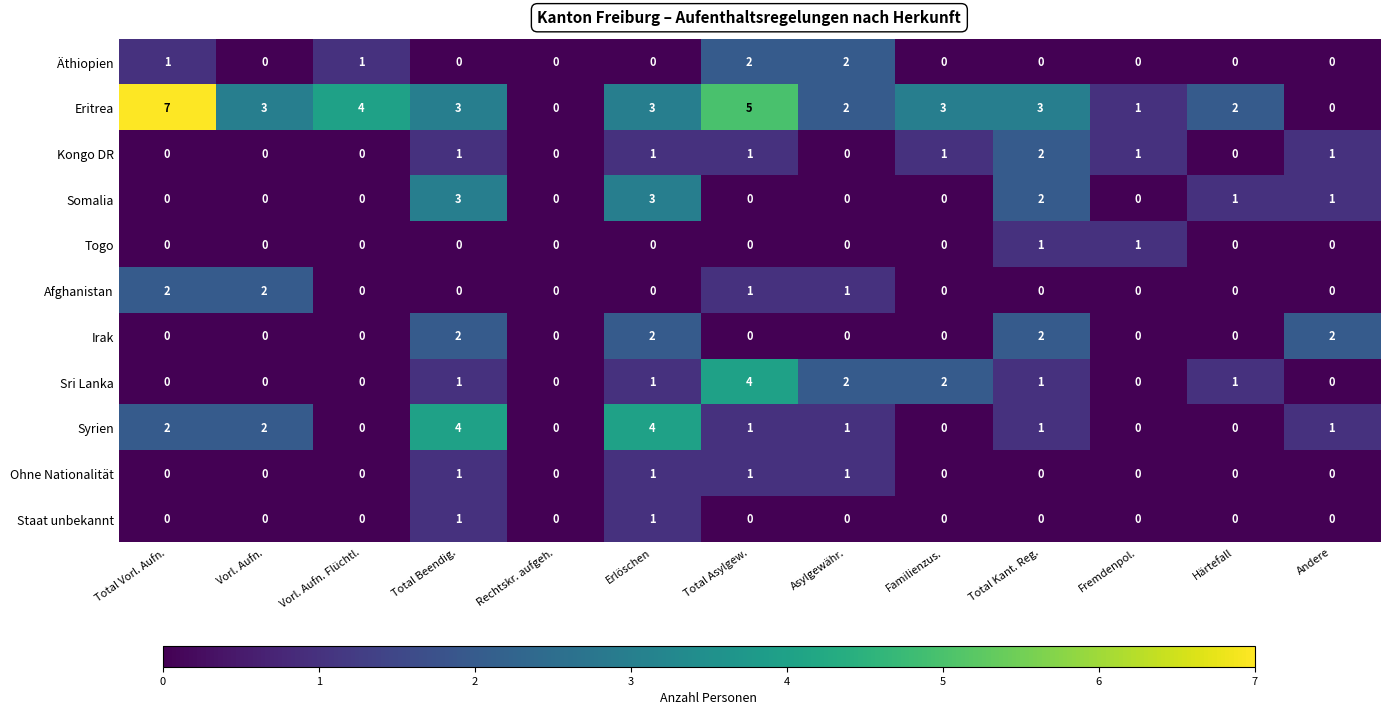

Between Erlöschen and Härtefall, which series saw the biggest shift?

Syrien